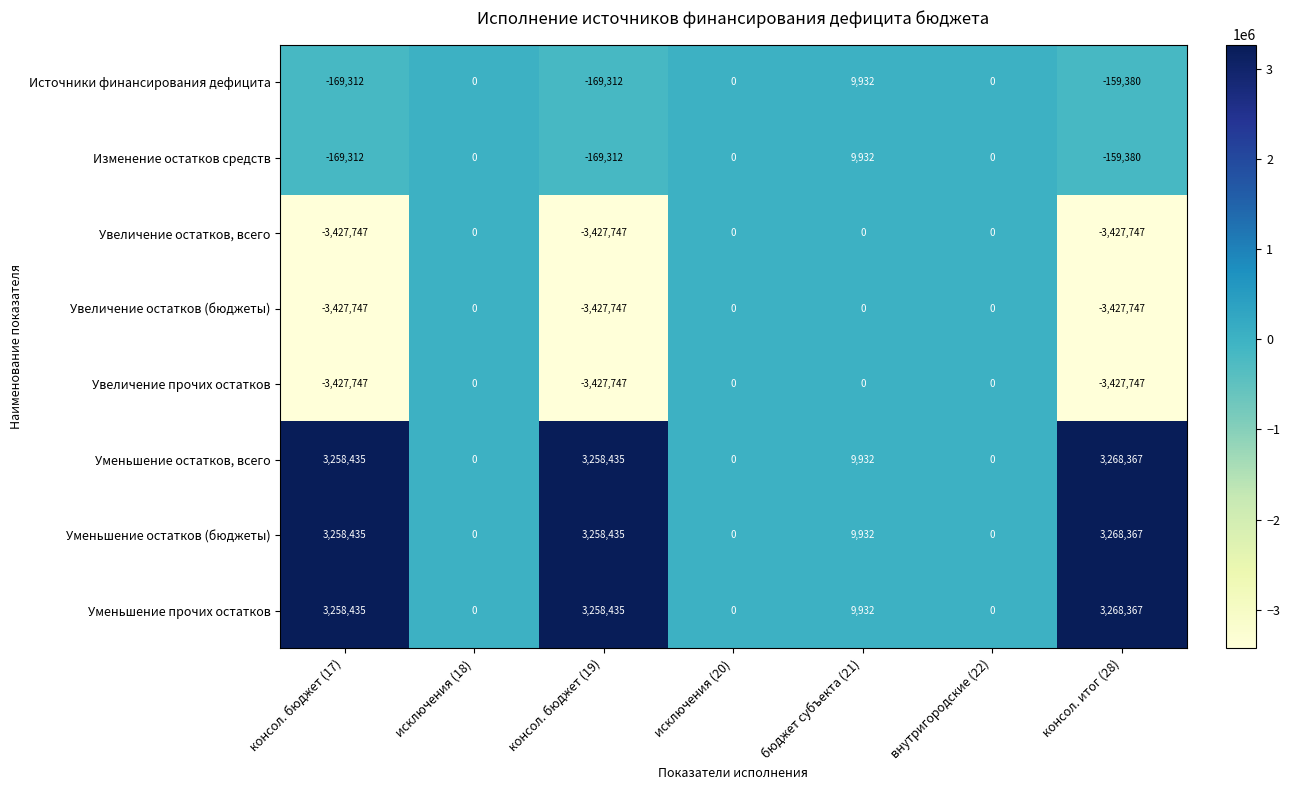

What is the difference between the highest and lowest values at бюджет субъекта (21)?

9932